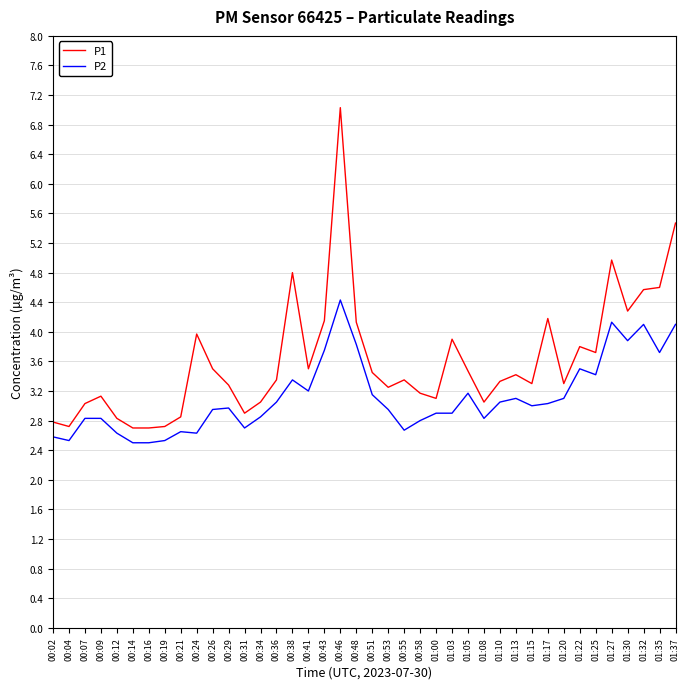

Which series has the largest range (max minus min)?

P1